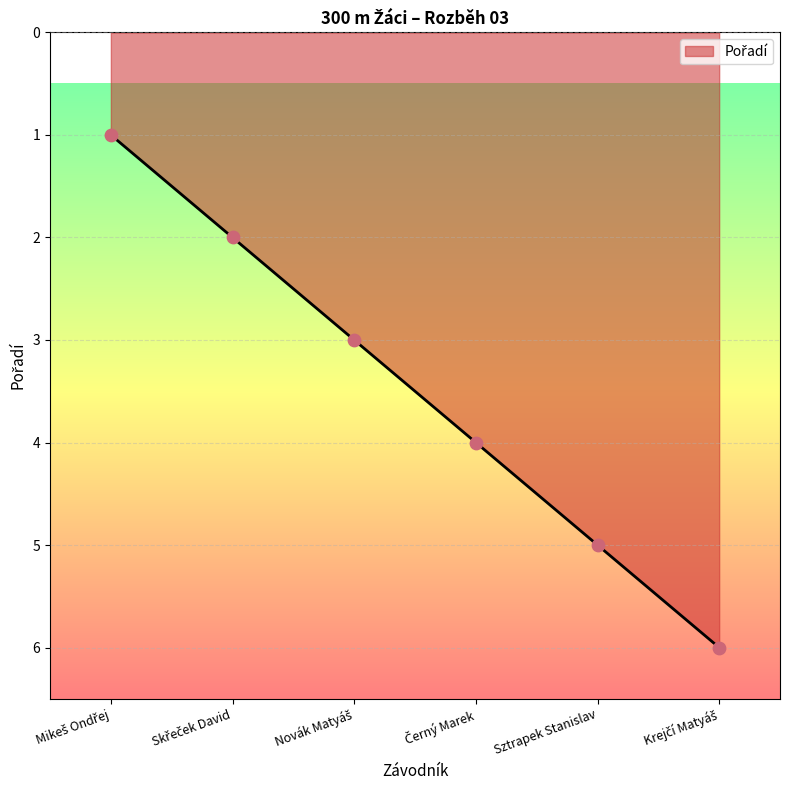

What is the greatest value displayed?

6